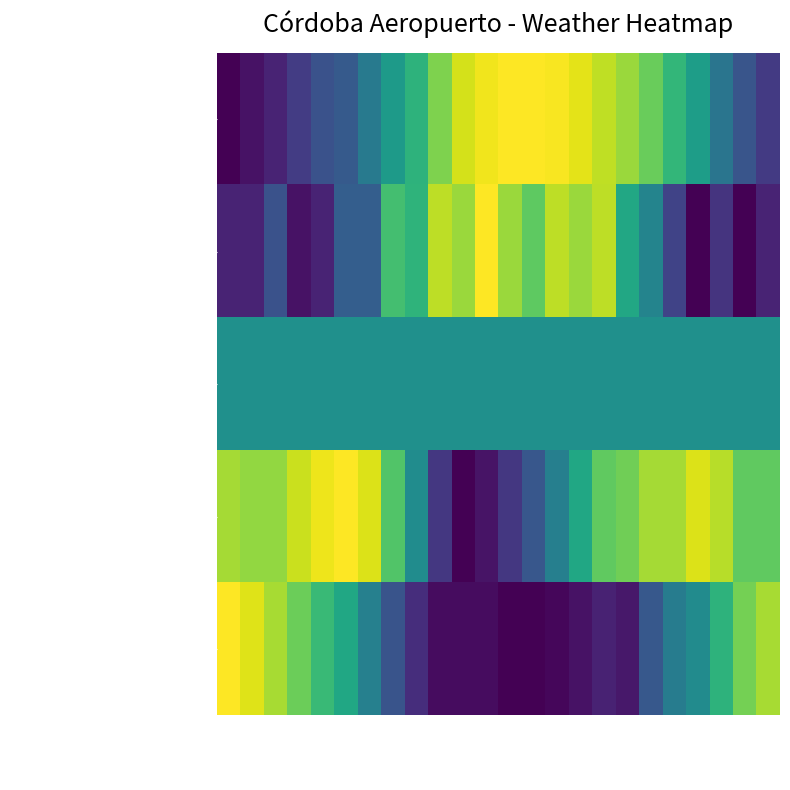

How many series are shown in this chart?

5